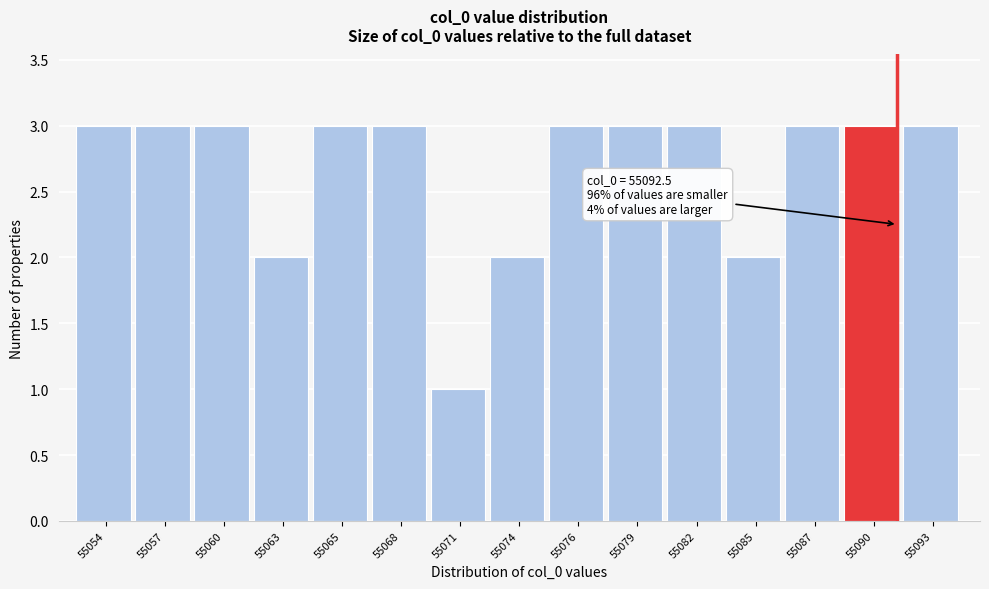

Reading left to right, extract all data points from this chart.

3	3	3	2	3	3	1	2	3	3	3	2	3	3	3